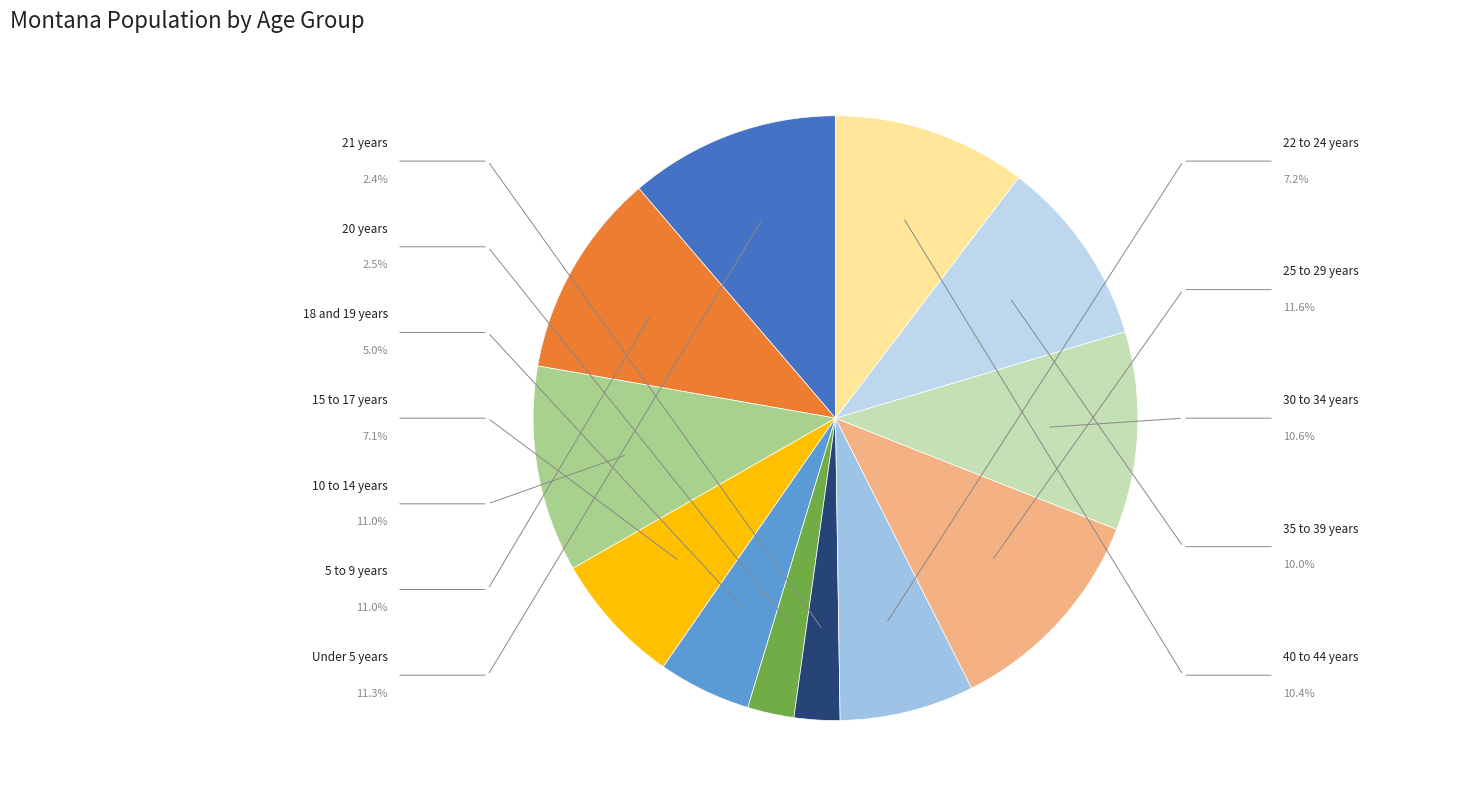

Count the number of slices in the pie.

12